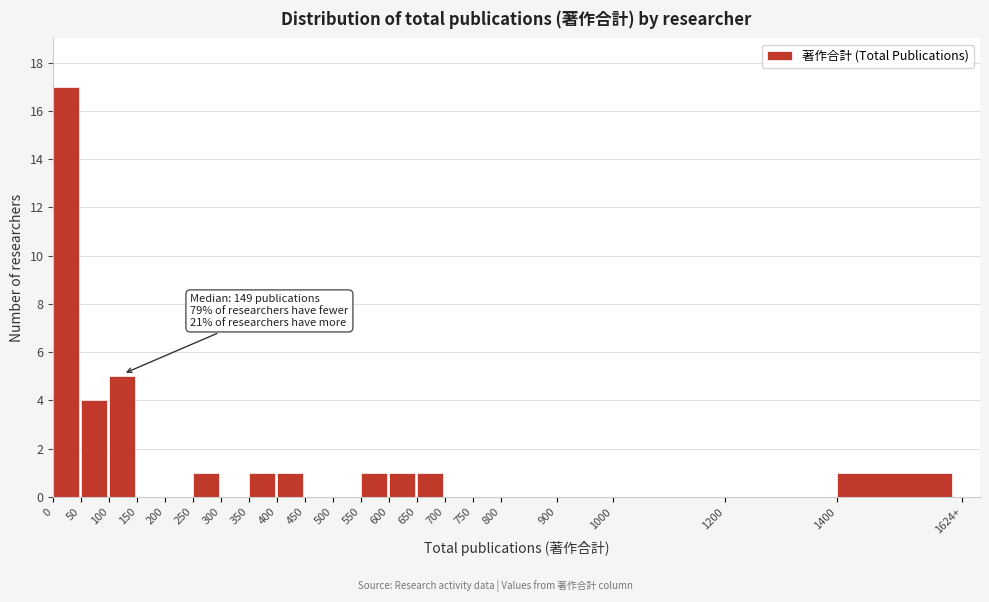

Reading left to right, extract all data points from this chart.

0=17	50=4	100=5	150=0	200=0	250=1	300=0	350=1	400=1	450=0	500=0	550=1	600=1	650=1	700=0	750=0	800=0	900=0	1000=0	1200=0	1400=1